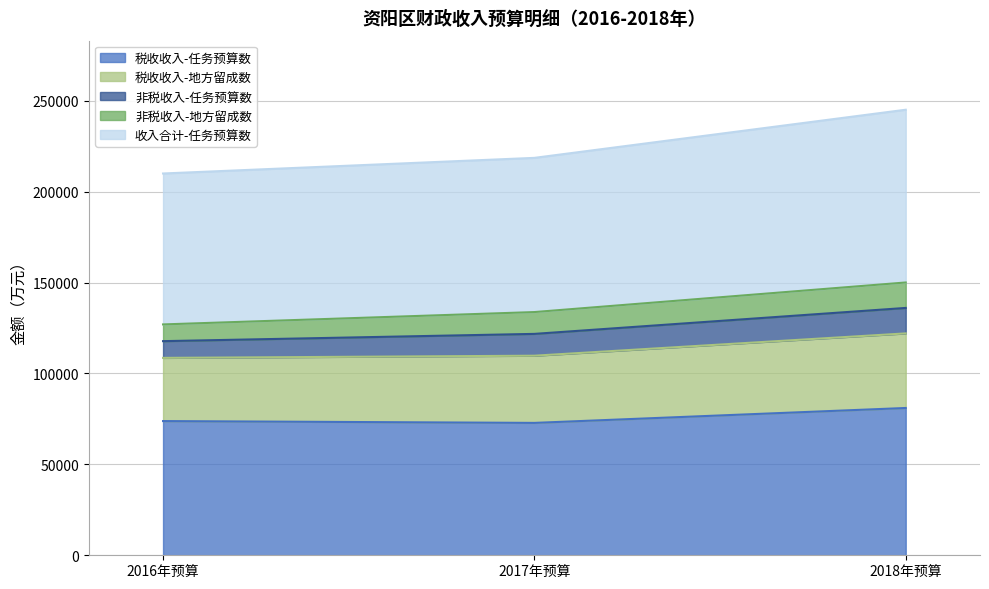

List the labels in order of 税收收入-任务预算数 value, smallest first.

2017年预算, 2016年预算, 2018年预算